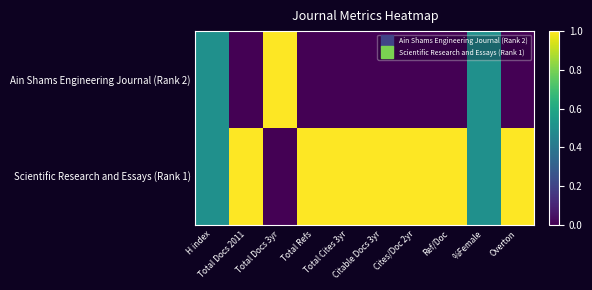

List the series in order of their overall mean, highest first.

Scientific Research and Essays (Rank 1), Ain Shams Engineering Journal (Rank 2)